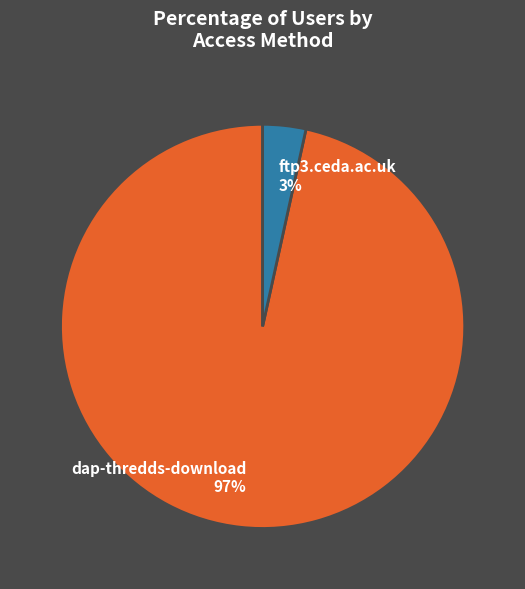

To the nearest percent, what is the combined percentage of ftp3.ceda.ac.uk and dap-thredds-download?

100%